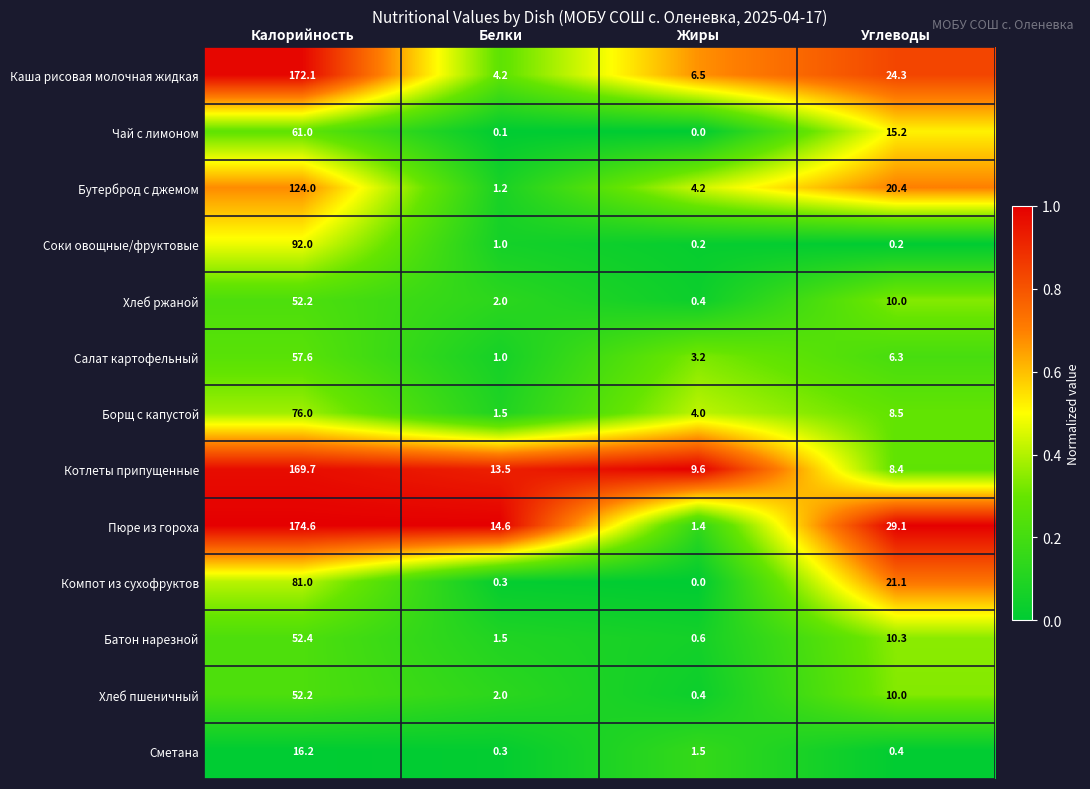

Which label corresponds to the largest value in the chart?

Калорийность